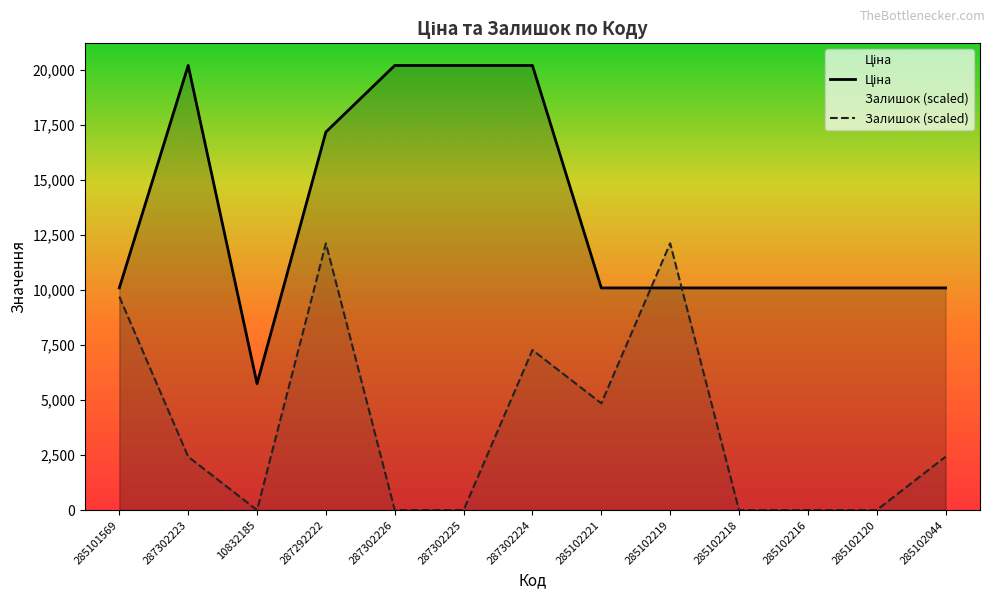

What is the label of the 13th point from the right?

285101569